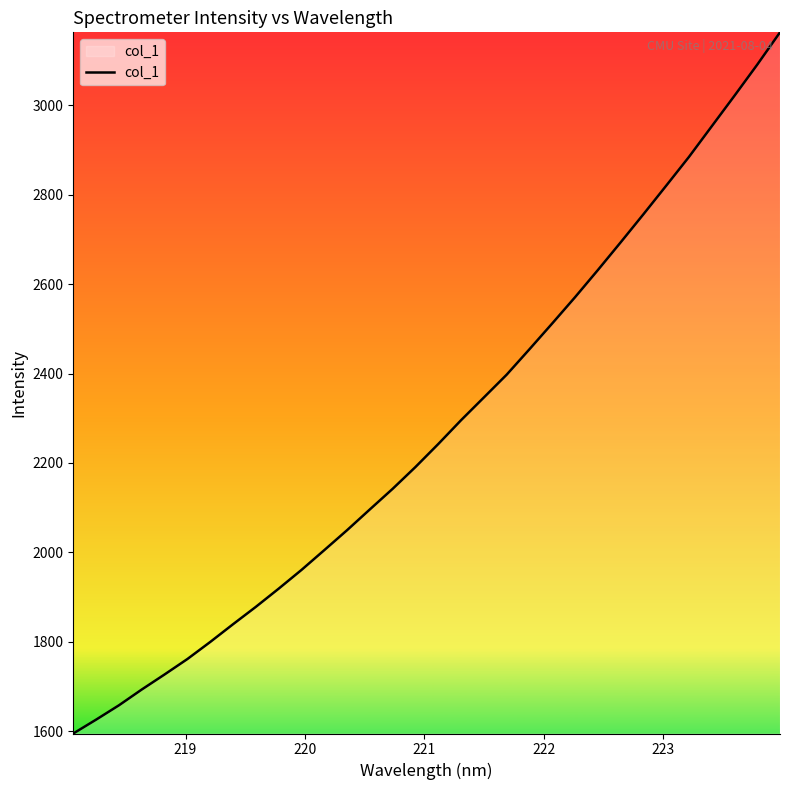

What is the minimum value shown in the chart?

1594.9